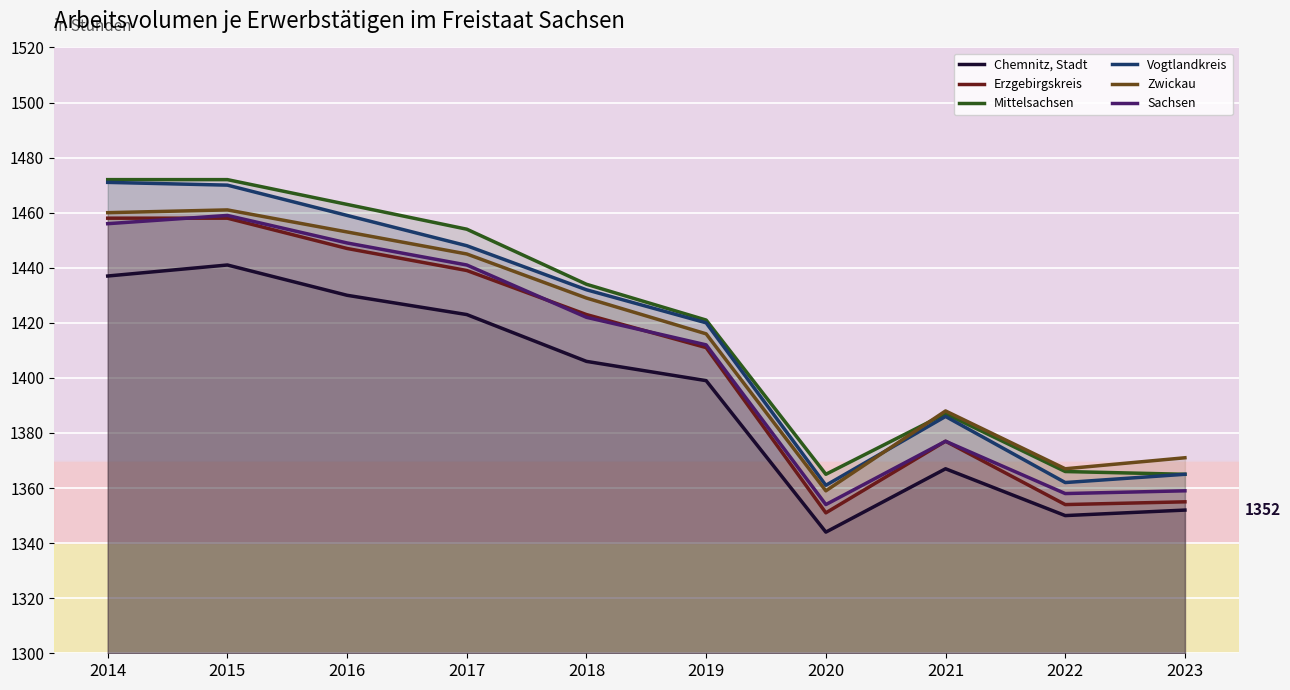

How many data points in Zwickau are less than 1429?

5